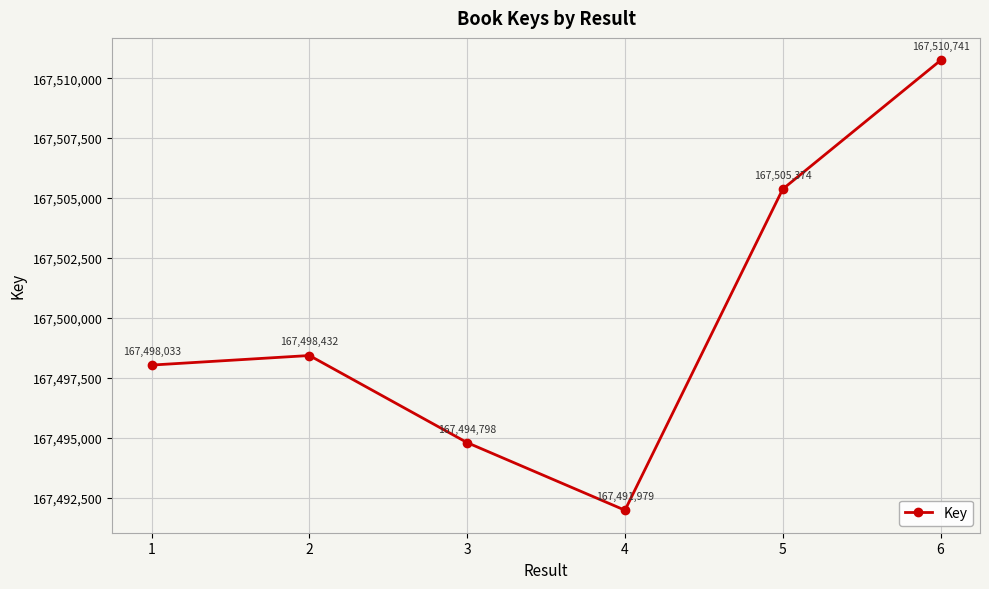

How many lines are shown in the chart?

1